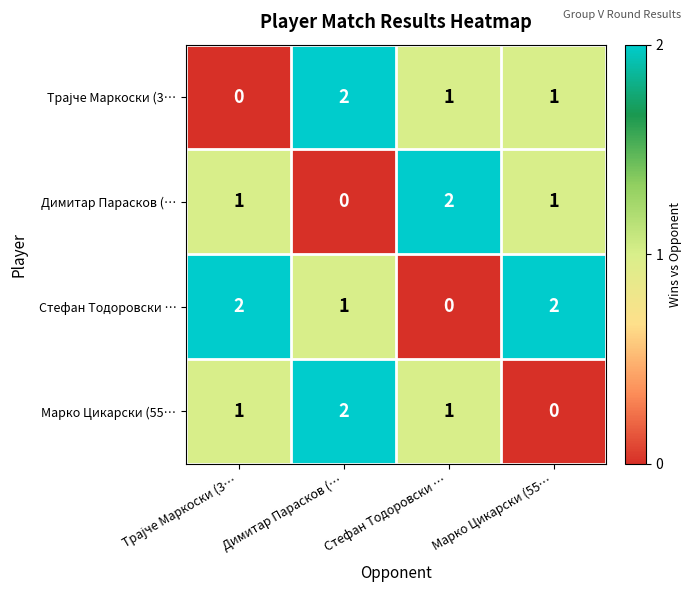

Which series has the largest total across all categories?

Стефан Тодоровски …